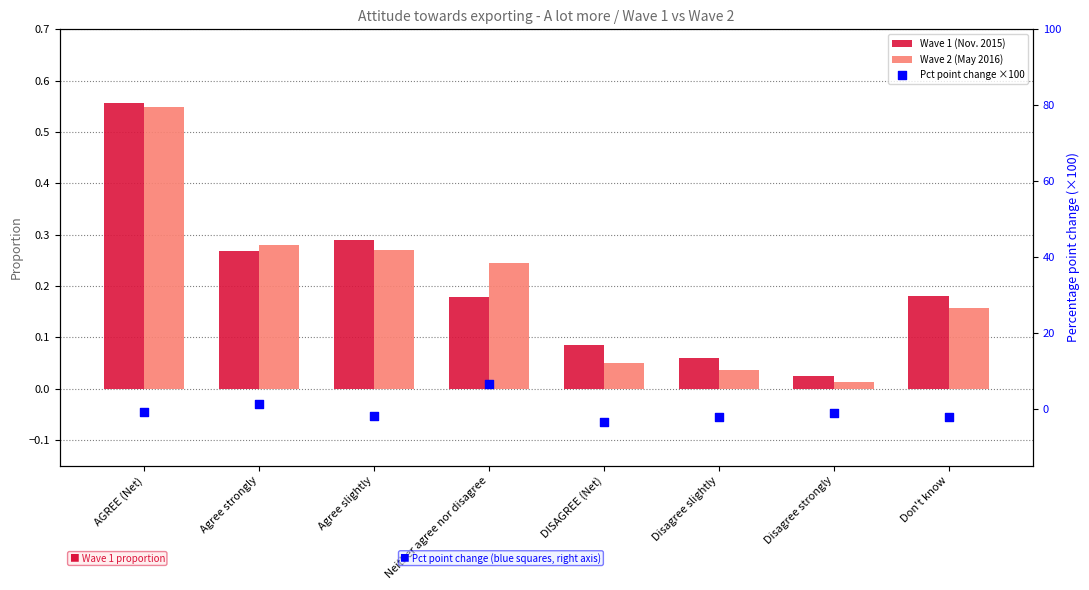

Which series contains the lowest Y value?

Pct point change ×100